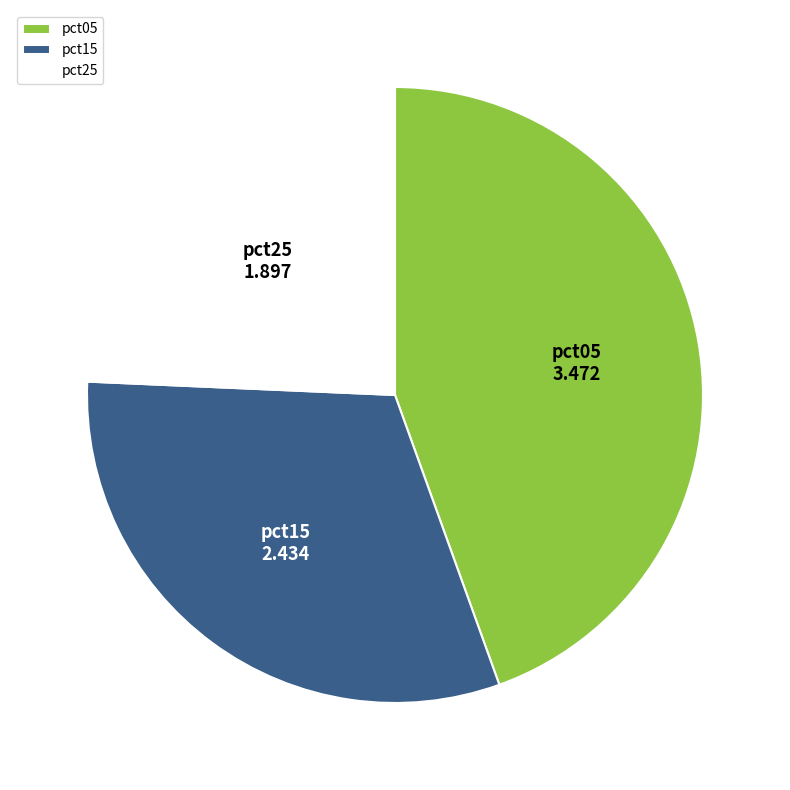

Count the number of slices in the pie.

3